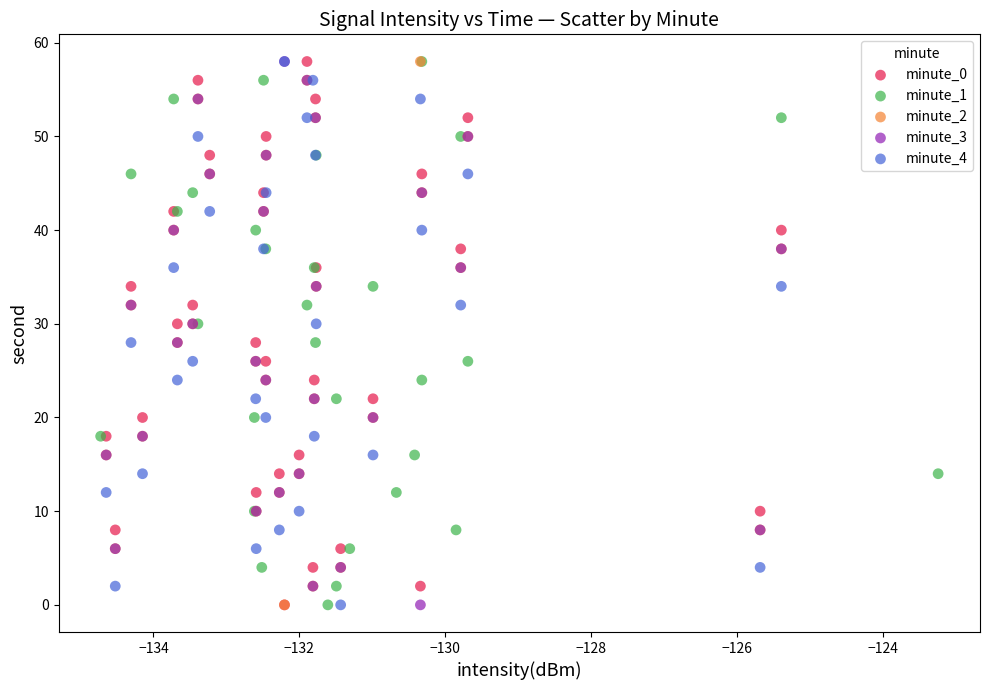

What are all the series names shown in the legend?

minute_0, minute_1, minute_2, minute_3, minute_4